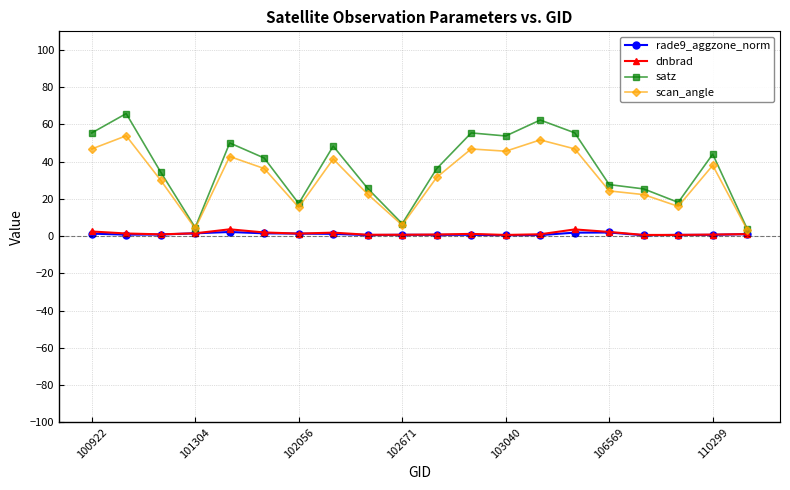

True or false: rade9_aggzone_norm has more than 1 interior local peaks.

True